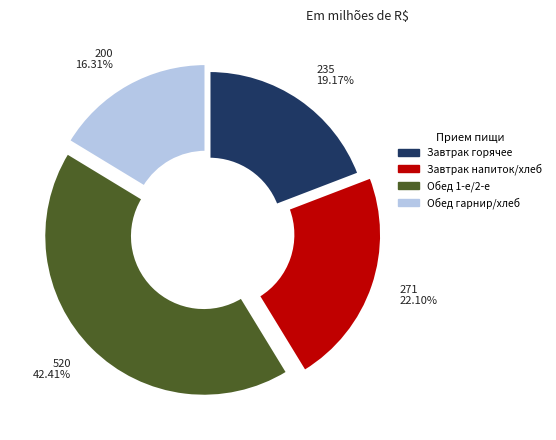

Rank the categories by value from lowest to highest.

Обед гарнир/хлеб, Завтрак горячее, Завтрак напиток/хлеб, Обед 1-е/2-е